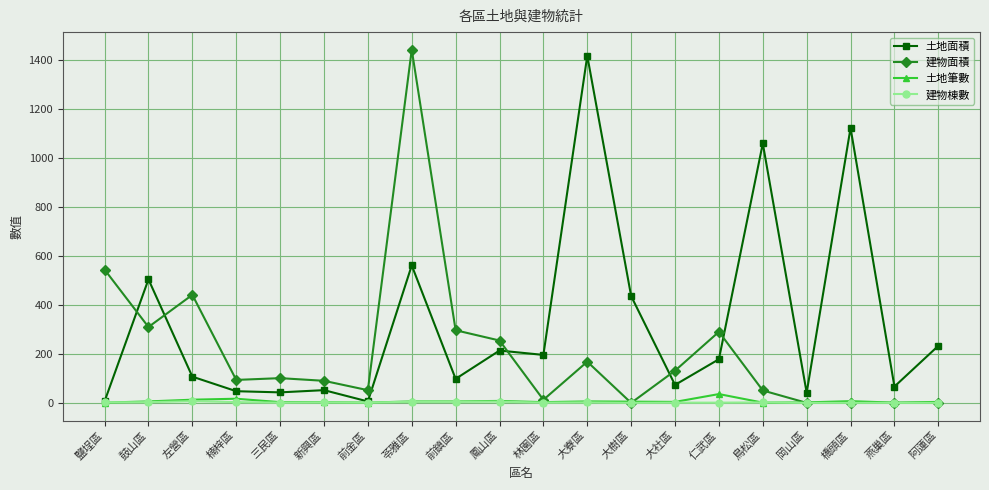

Between which two adjacent categories do 建物面積 and 土地面積 first intersect?

鹽埕區 and 鼓山區